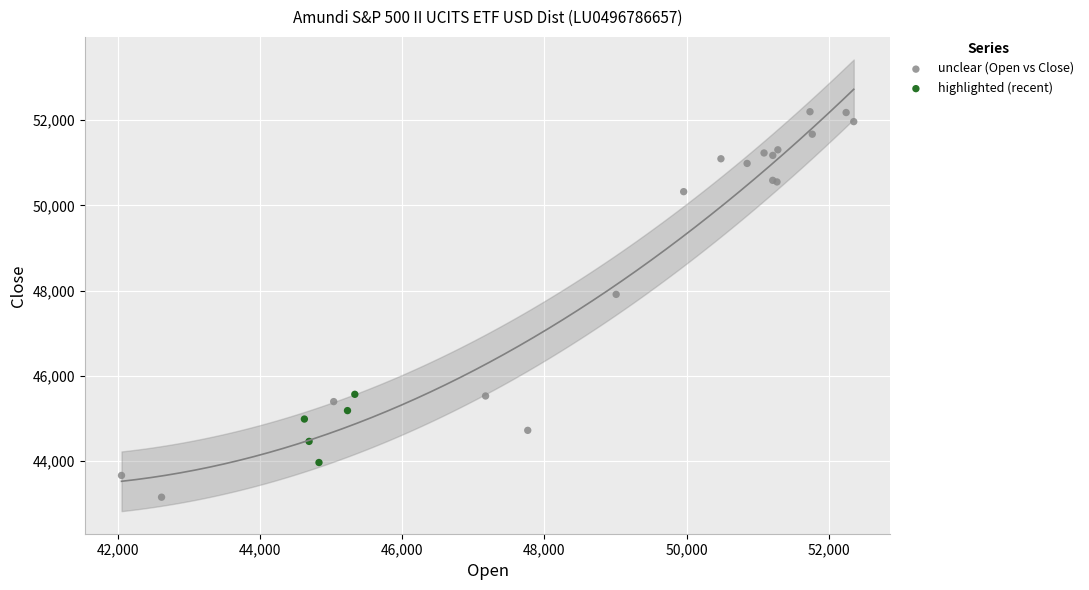

Which series reaches the minimum Y coordinate?

unclear (Open vs Close)